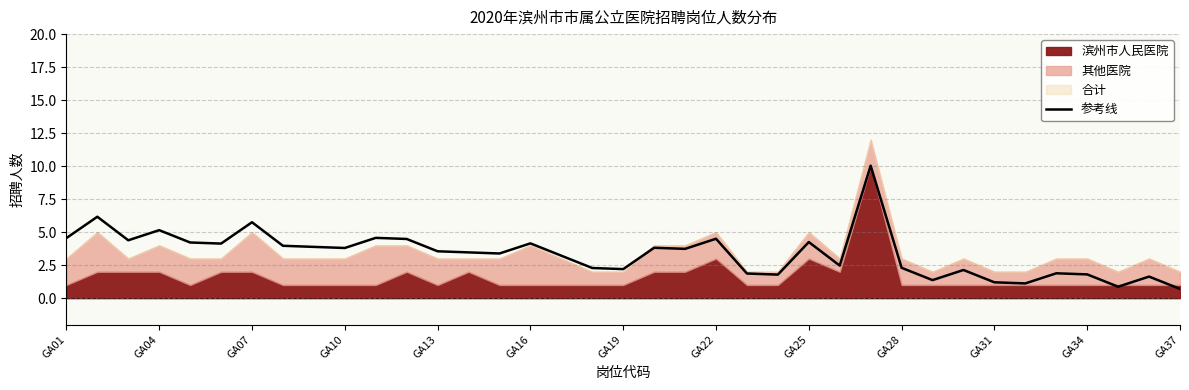

Reading right to left, list all the values displayed in this chart.

0.7	1.6	0.9	1.8	1.9	1.1	1.2	2.1	1.4	2.3	10.0	2.5	4.2	1.8	1.9	4.5	3.7	3.8	2.2	2.3	3.2	4.2	3.4	3.5	3.5	4.5	4.6	3.8	3.9	4.0	5.8	4.1	4.2	5.2	4.4	6.2	4.5